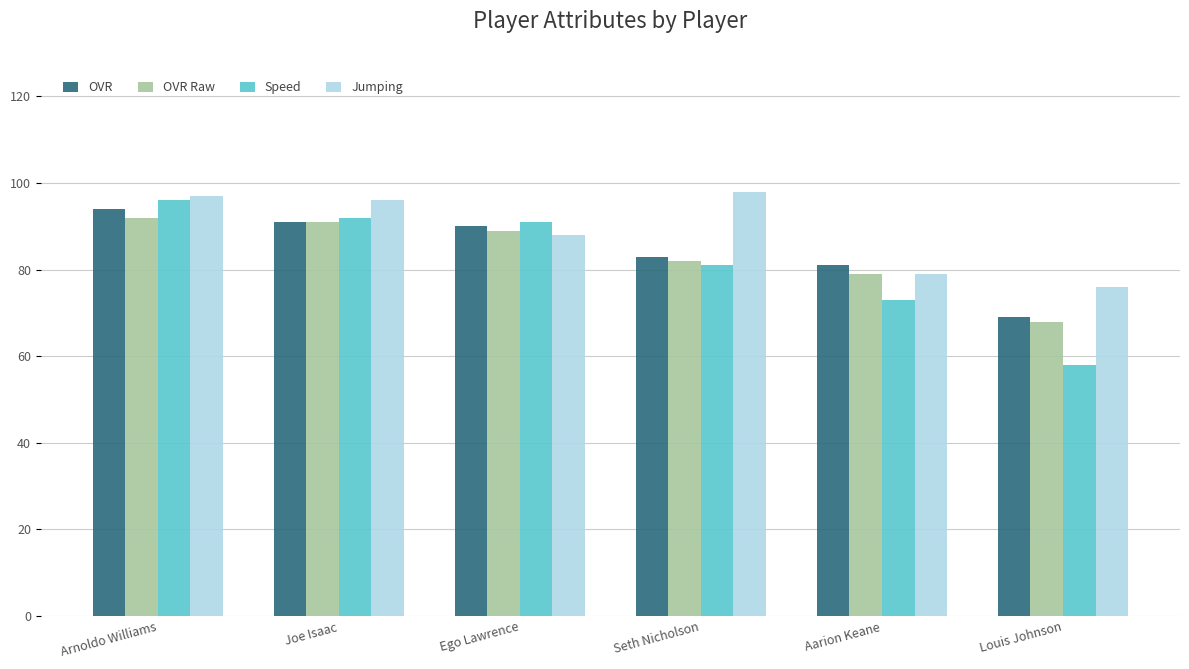

The OVR series shows 118 at Ego Lawrence. True or false?

False